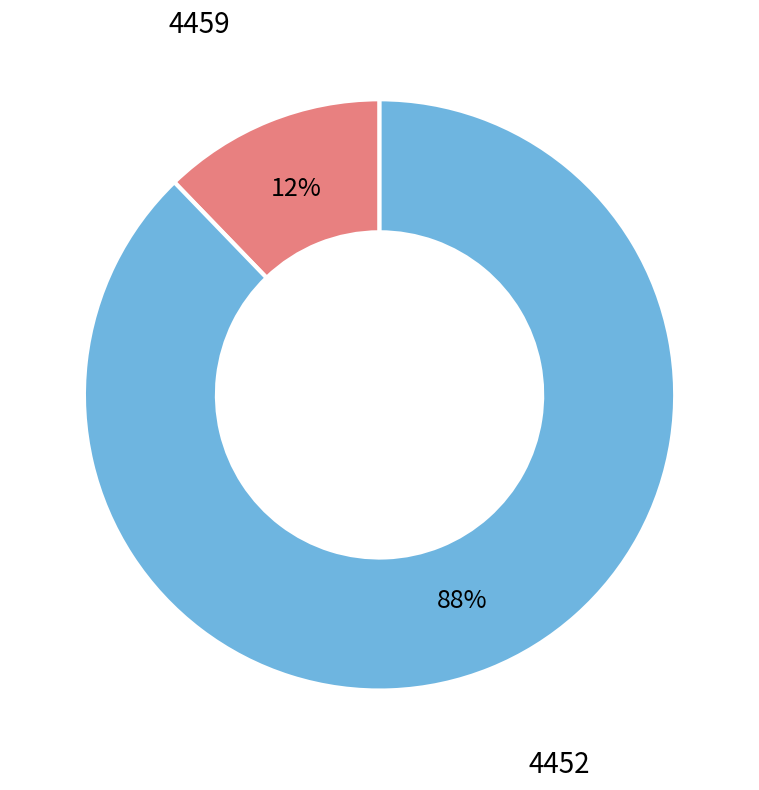

To the nearest percent, what is the difference between the 4459 and 4452 slice percentages?

76%